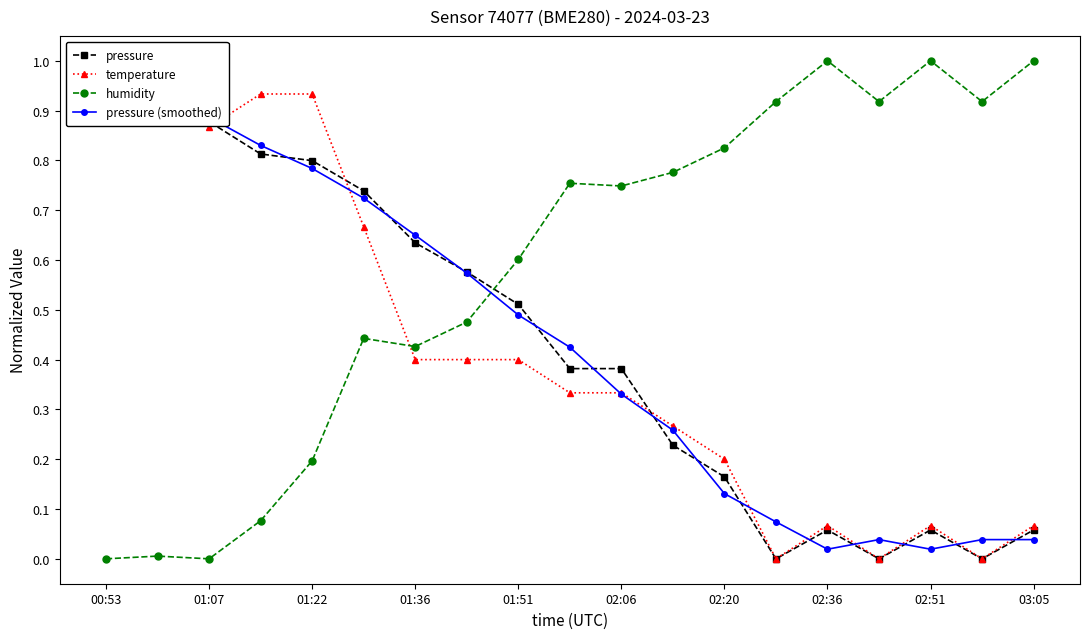

What is the average value of the pressure (smoothed) series?

0.4